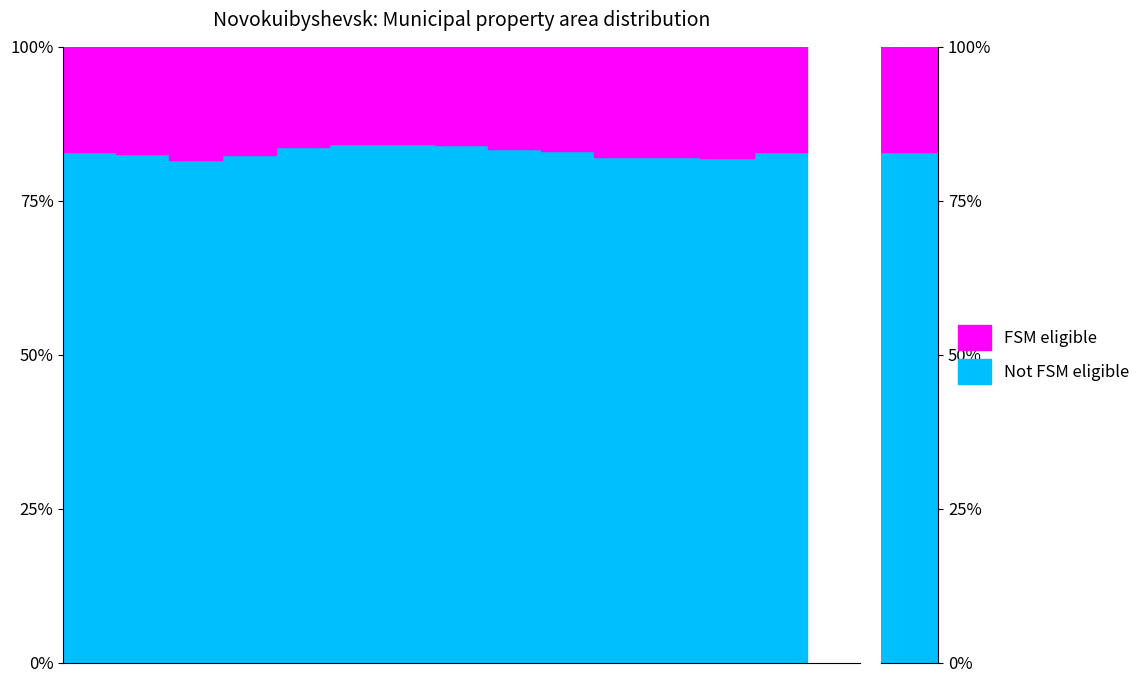

True or false: FSM eligible and Not FSM eligible cross at least once.

False